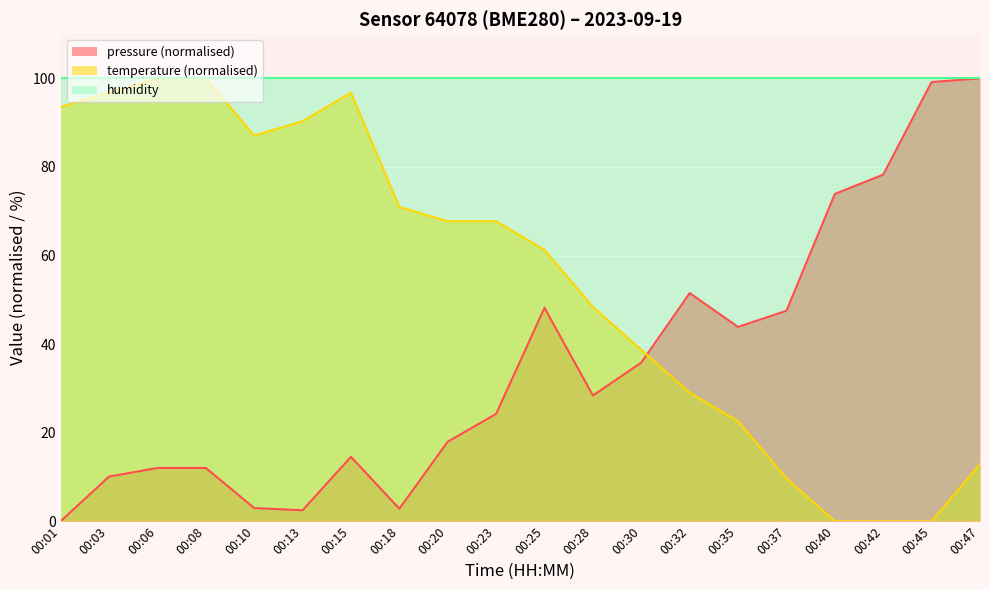

How many lines are shown in the chart?

3